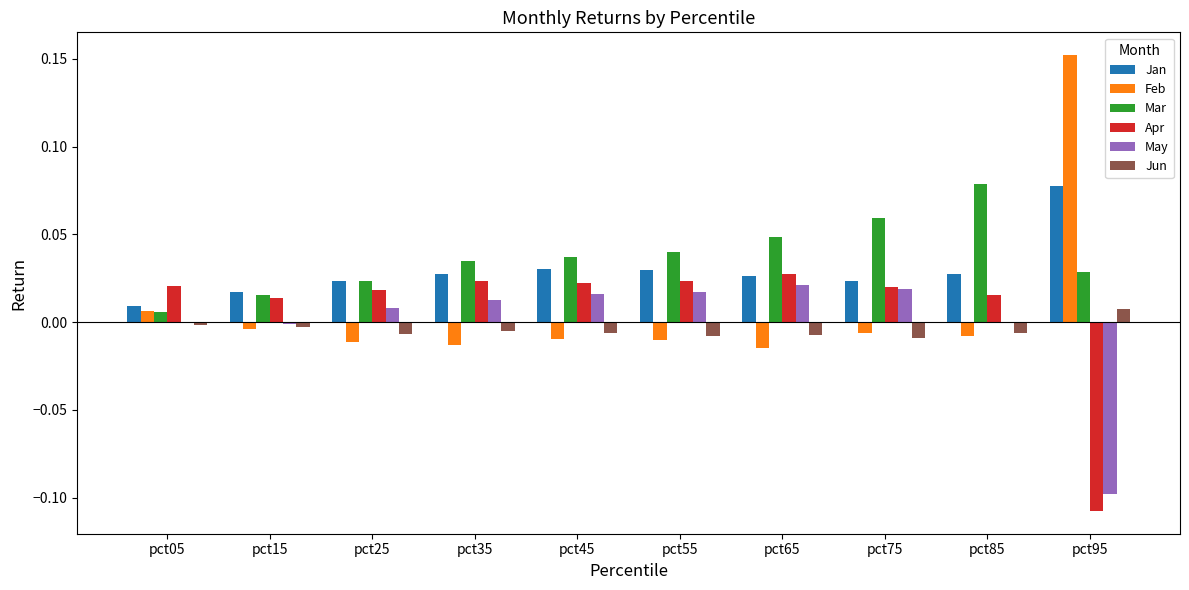

The Apr series shows 0.0 at pct75. True or false?

True